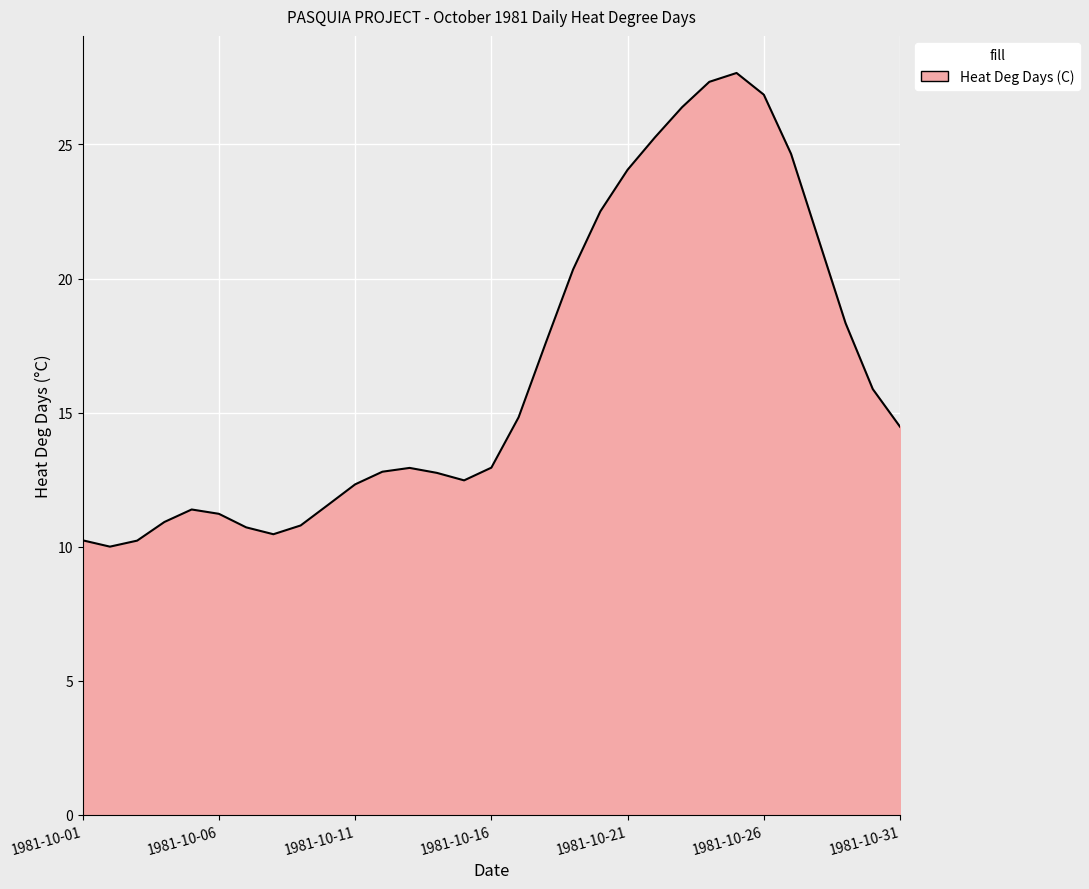

What is the difference between the maximum and minimum values?

17.7